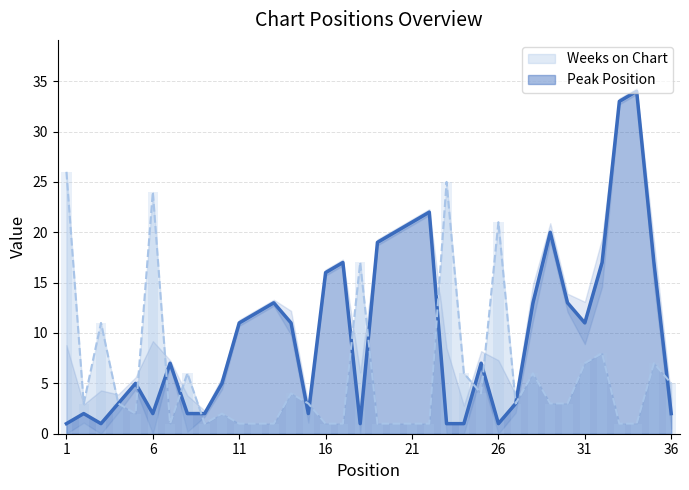

Which has a higher value, 14 or 15?

14